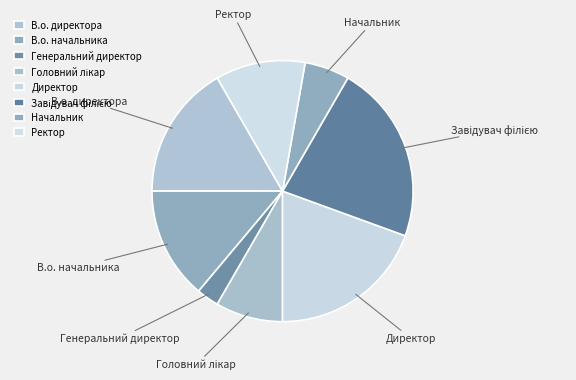

Between Начальник and Ректор, which is larger?

Ректор